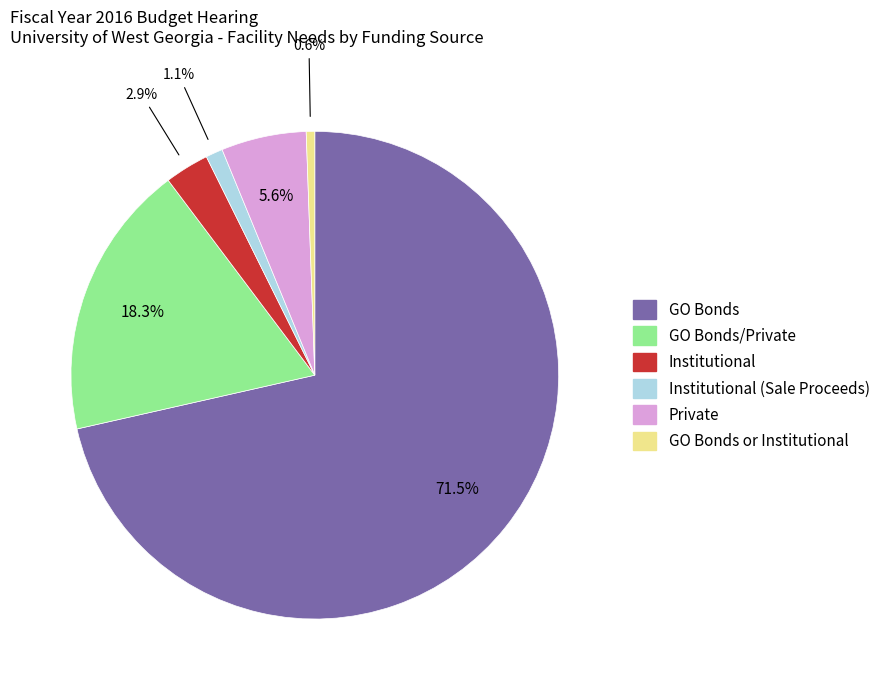

Is there any slice that represents more than half of the pie?

Yes